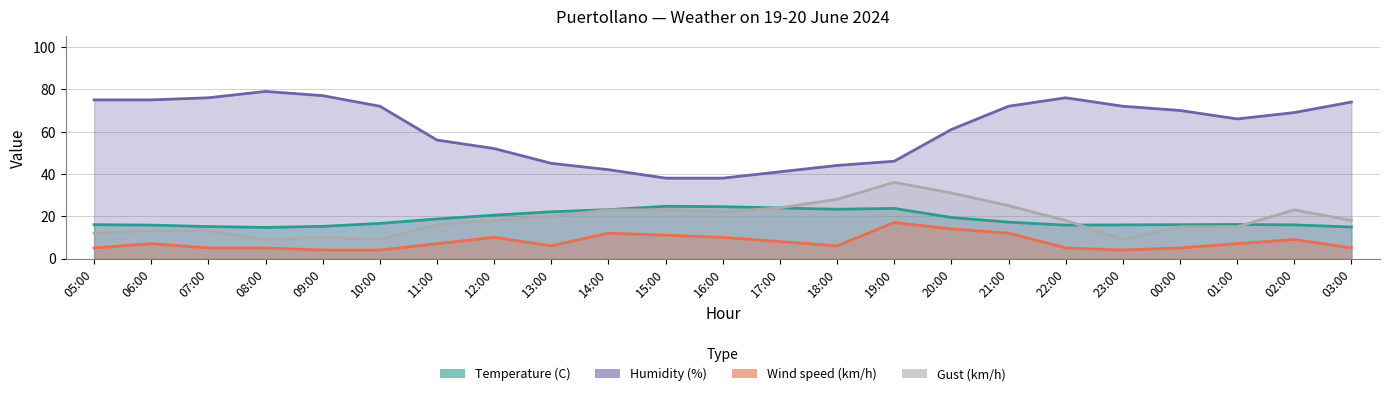

In Humidity (%), how many points are lower than both neighbors (excluding endpoints)?

1